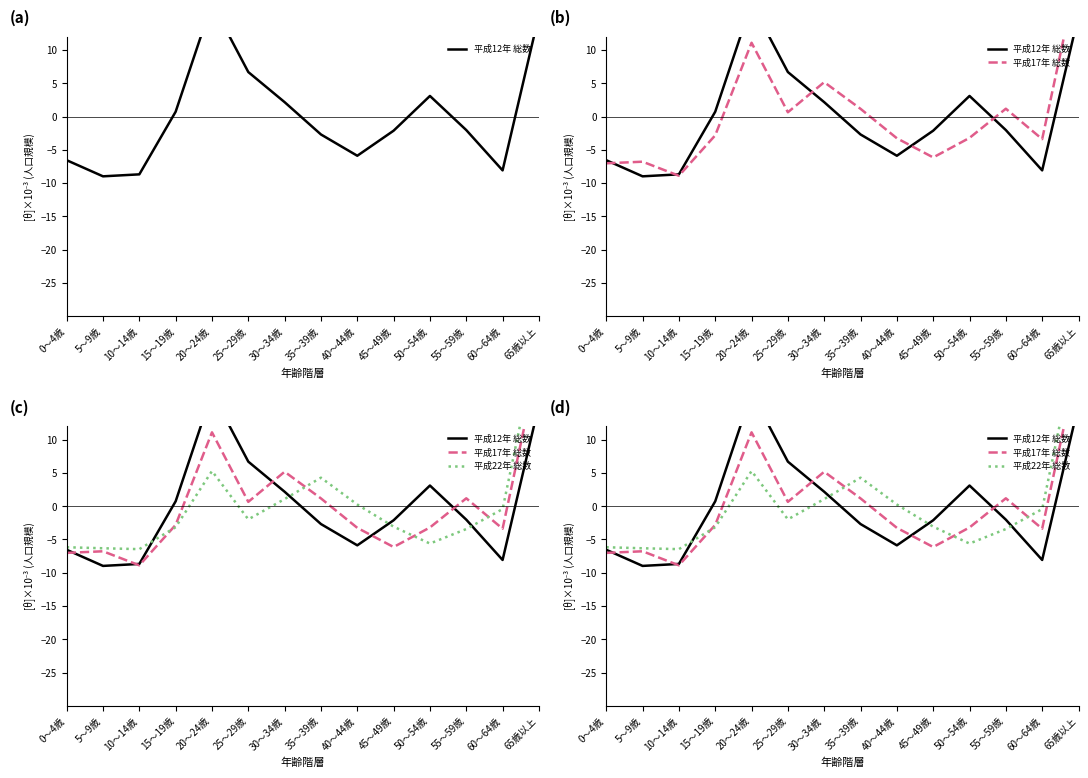

Is it true that 平成22年 総数 equals -0.4 at 60～64歳?

True